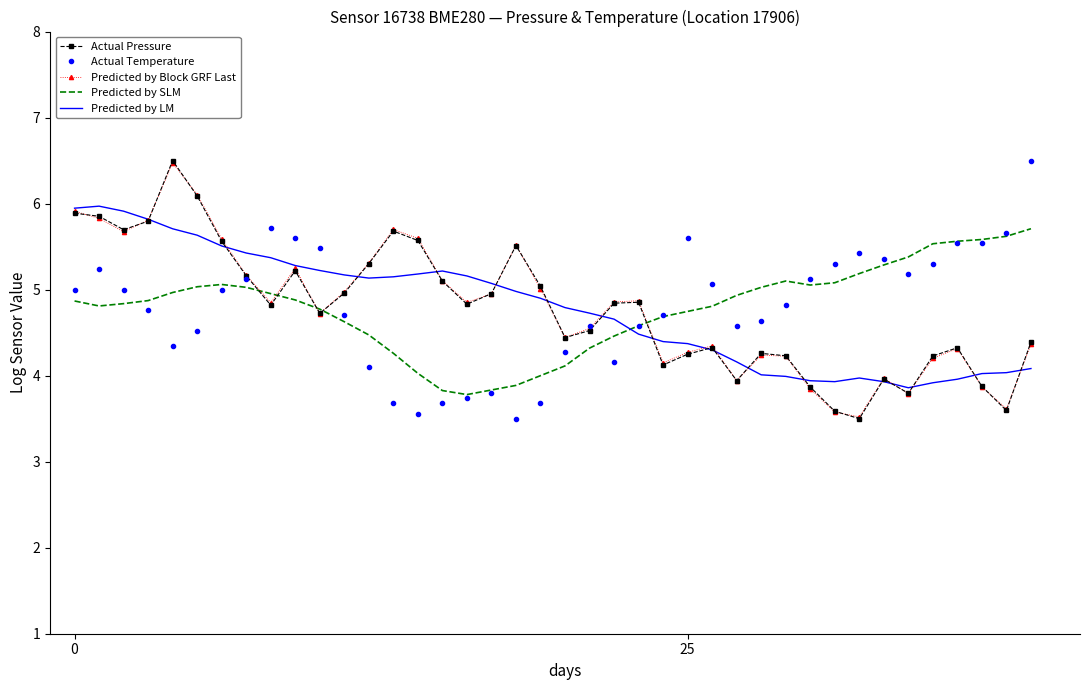

Which series has the widest spread of values?

Actual Pressure